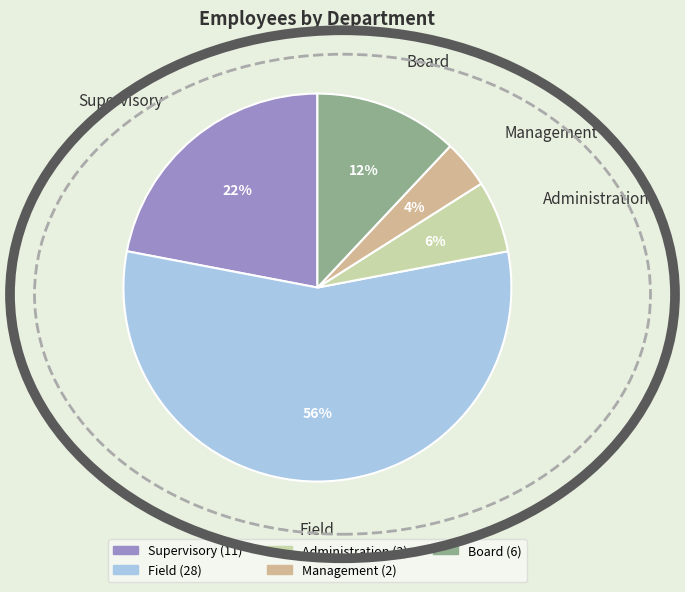

How many segments does this pie chart have?

5